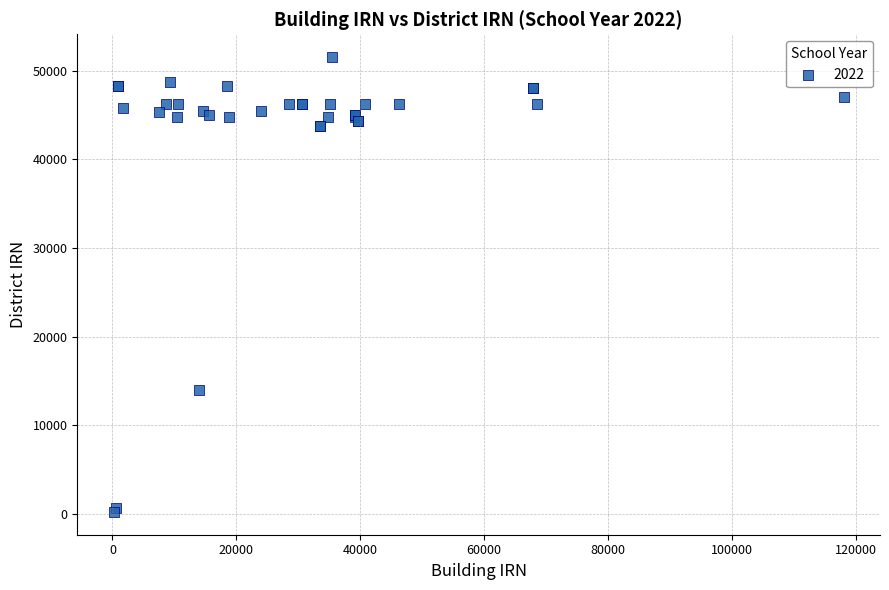

What Y value in the scatter plot is closest to 25877?

13930